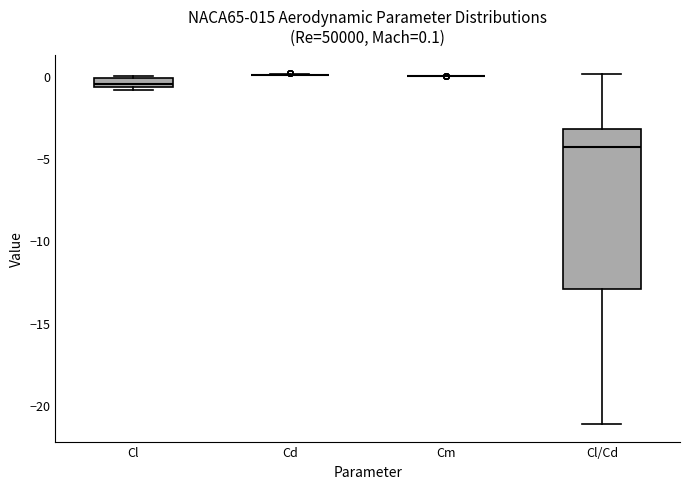

Which box is the tallest, from its lower edge to its upper edge?

Cl/Cd